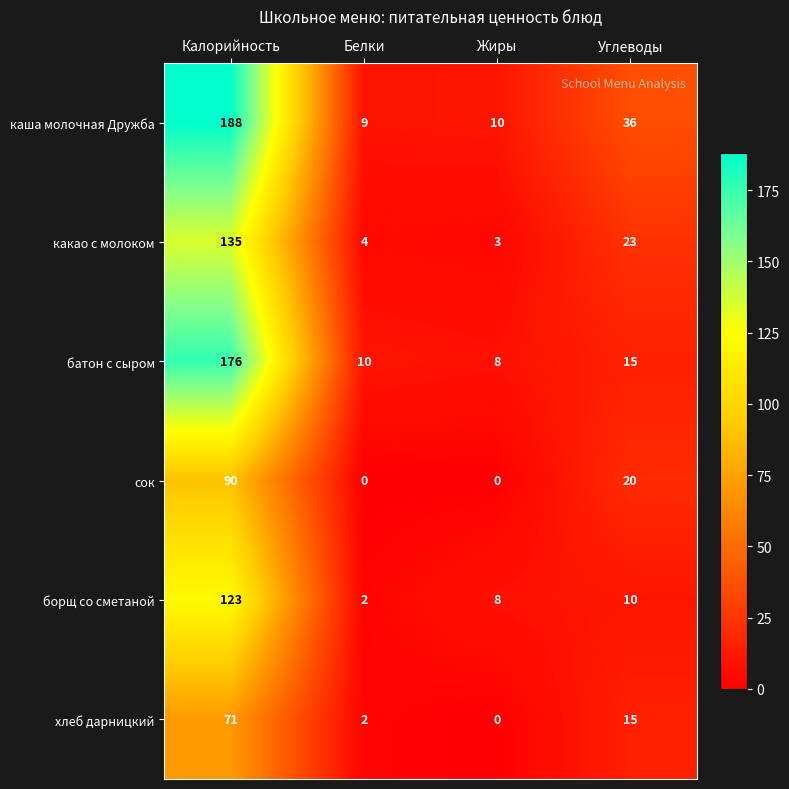

What is the sum of all какао с молоком values?

165